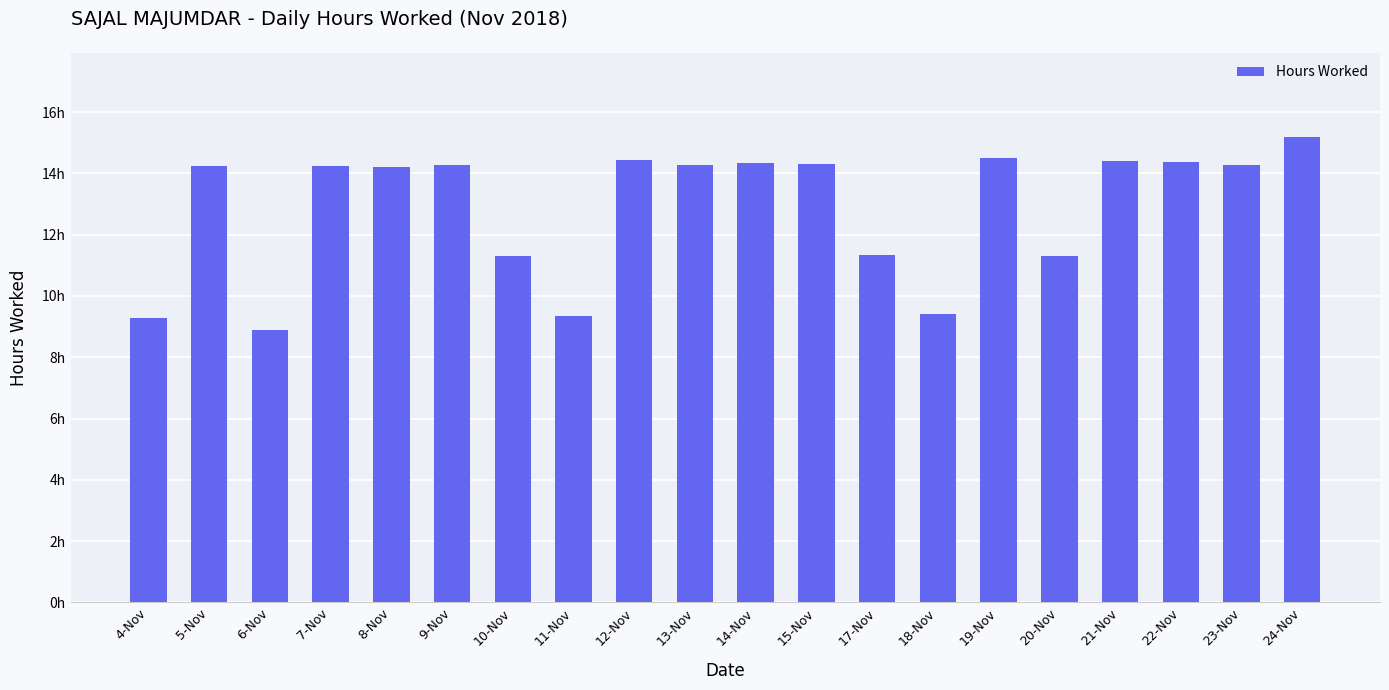

What is the ratio of the value at 22-Nov to the value at 6-Nov?

1.6